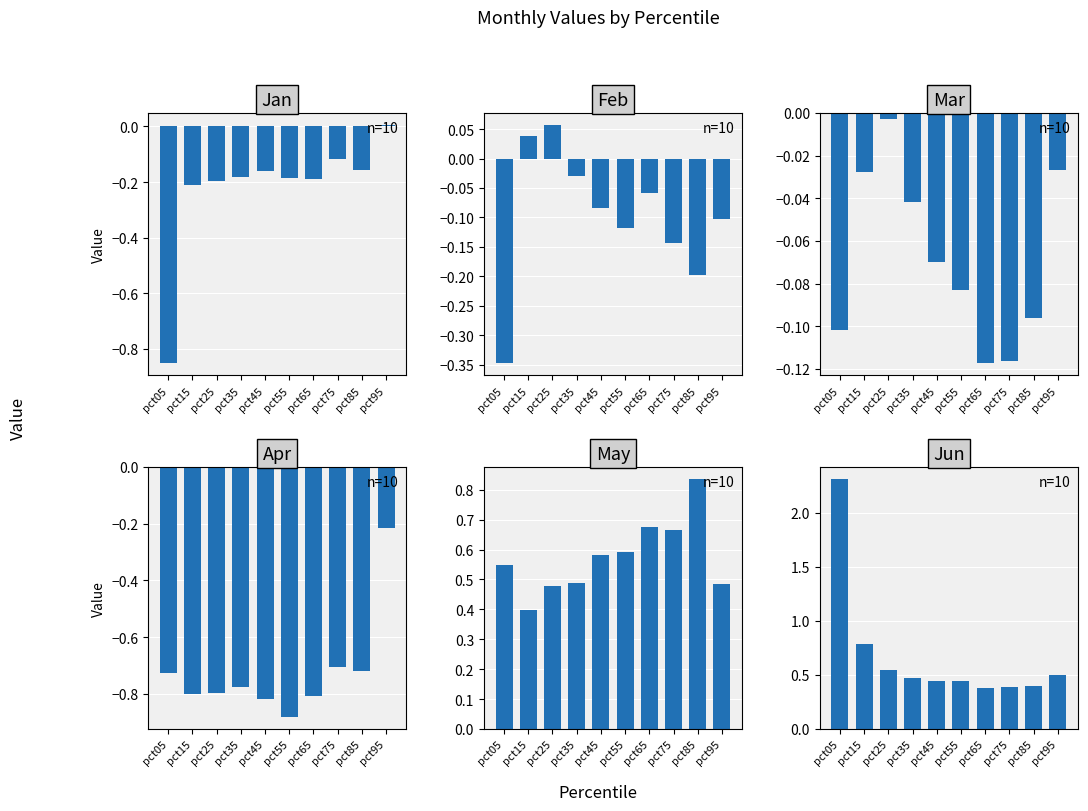

Reading right to left, what are all the values shown in this chart?

Jan: pct95=0.0	pct85=-0.2	pct75=-0.1	pct65=-0.2	pct55=-0.2	pct45=-0.2	pct35=-0.2	pct25=-0.2	pct15=-0.2	pct05=-0.9
Feb: pct95=-0.1	pct85=-0.2	pct75=-0.1	pct65=-0.1	pct55=-0.1	pct45=-0.1	pct35=-0.0	pct25=0.1	pct15=0.0	pct05=-0.3
Mar: pct95=-0.0	pct85=-0.1	pct75=-0.1	pct65=-0.1	pct55=-0.1	pct45=-0.1	pct35=-0.0	pct25=-0.0	pct15=-0.0	pct05=-0.1
Apr: pct95=-0.2	pct85=-0.7	pct75=-0.7	pct65=-0.8	pct55=-0.9	pct45=-0.8	pct35=-0.8	pct25=-0.8	pct15=-0.8	pct05=-0.7
May: pct95=0.5	pct85=0.8	pct75=0.7	pct65=0.7	pct55=0.6	pct45=0.6	pct35=0.5	pct25=0.5	pct15=0.4	pct05=0.5
Jun: pct95=0.5	pct85=0.4	pct75=0.4	pct65=0.4	pct55=0.4	pct45=0.4	pct35=0.5	pct25=0.5	pct15=0.8	pct05=2.3